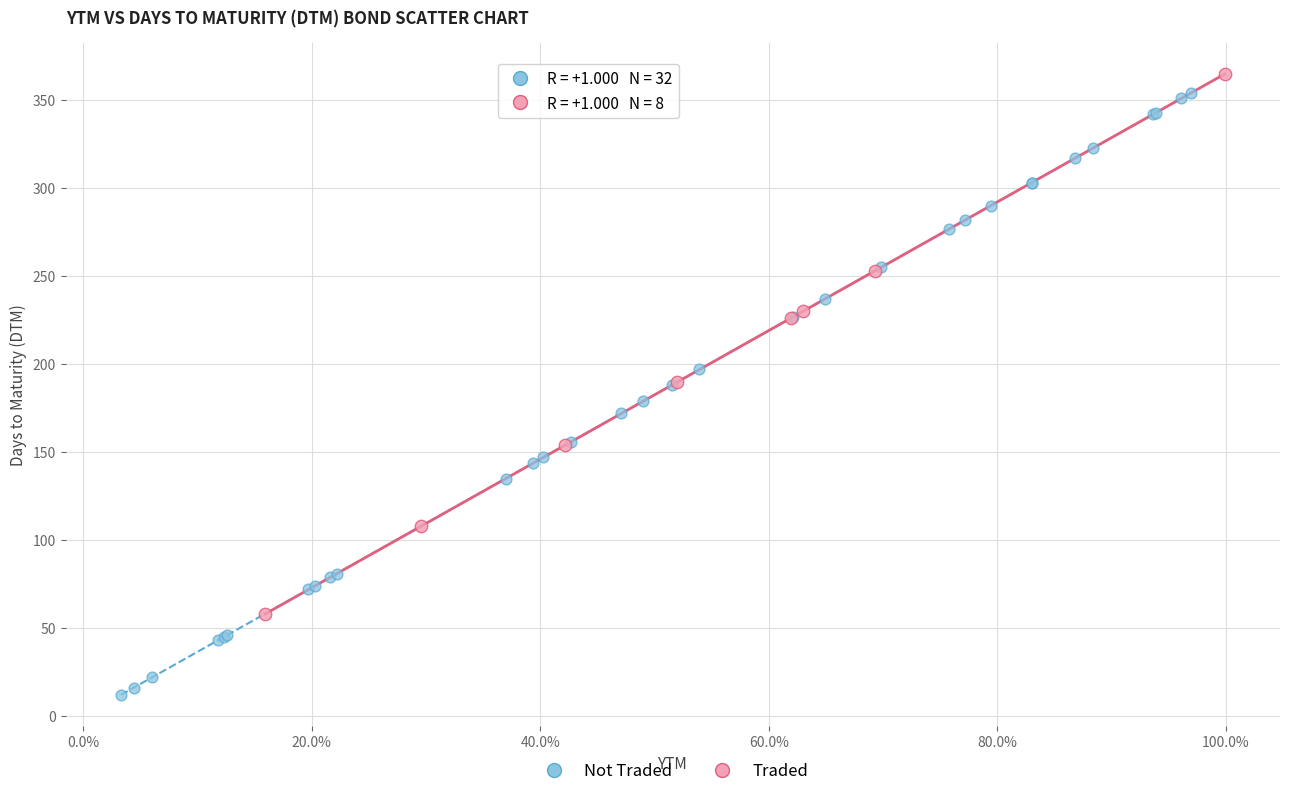

Which series has the largest Y range (max minus min)?

Not Traded